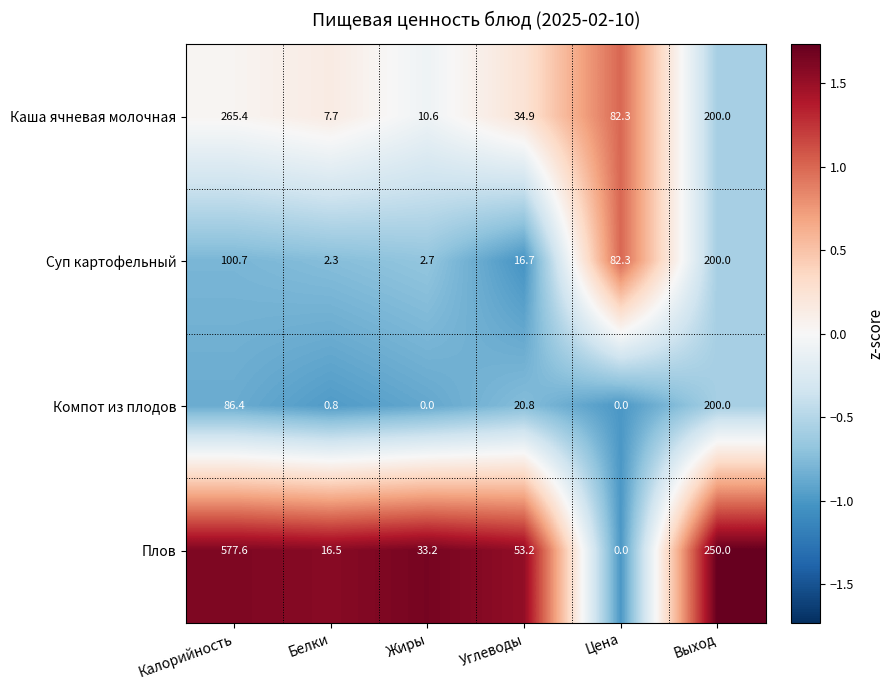

At how many categories does at least one series exceed 1?

6